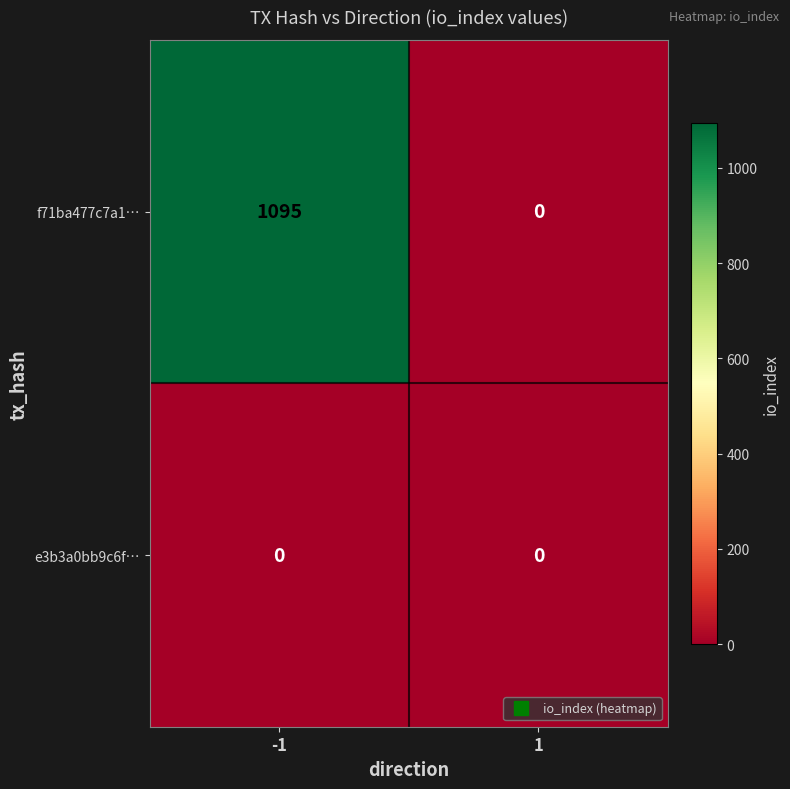

What is the greatest value displayed?

1095